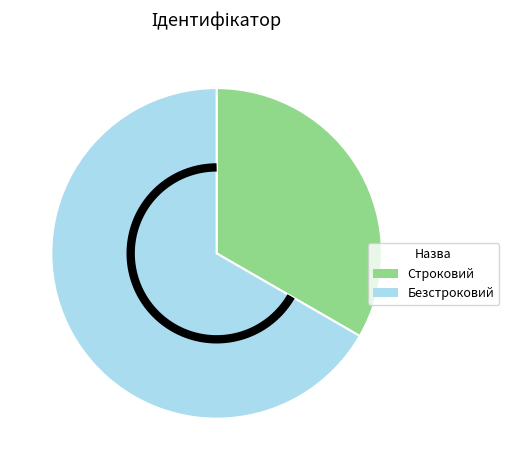

What is the smallest slice in the pie chart?

Строковий